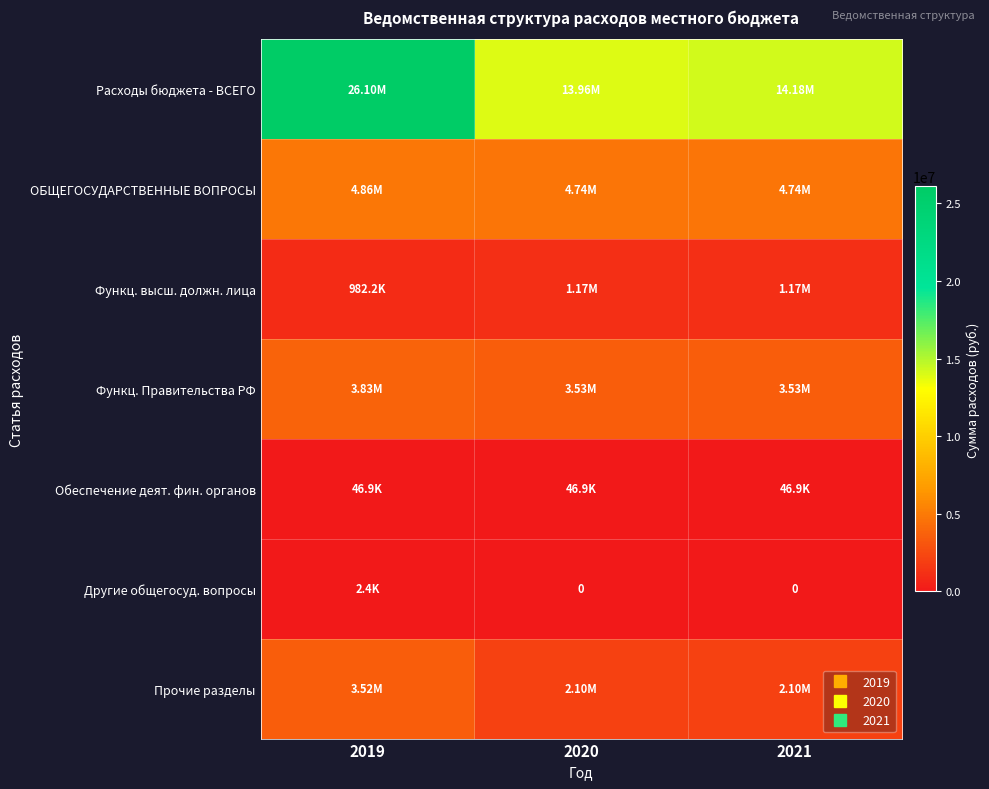

Which label corresponds to the smallest value in the chart?

2020